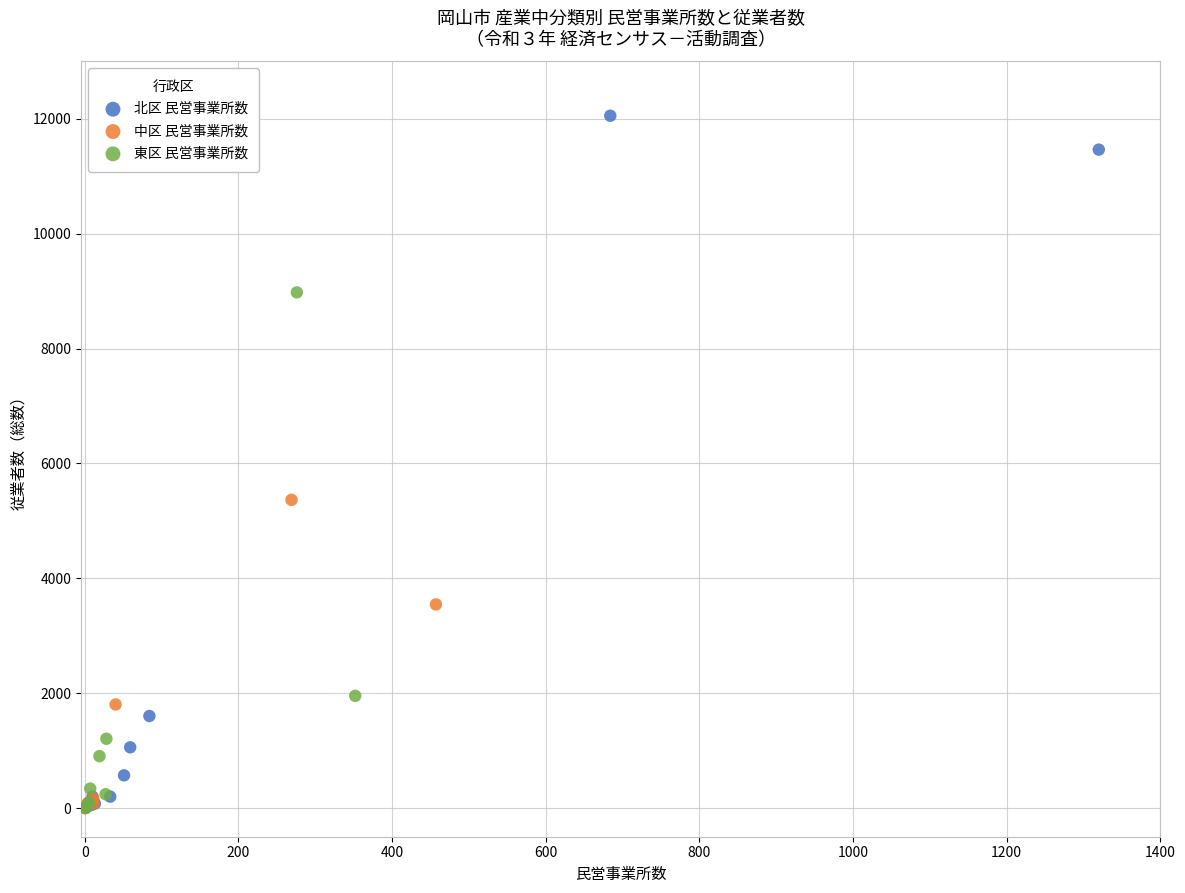

Which series reaches the maximum Y coordinate?

北区 民営事業所数